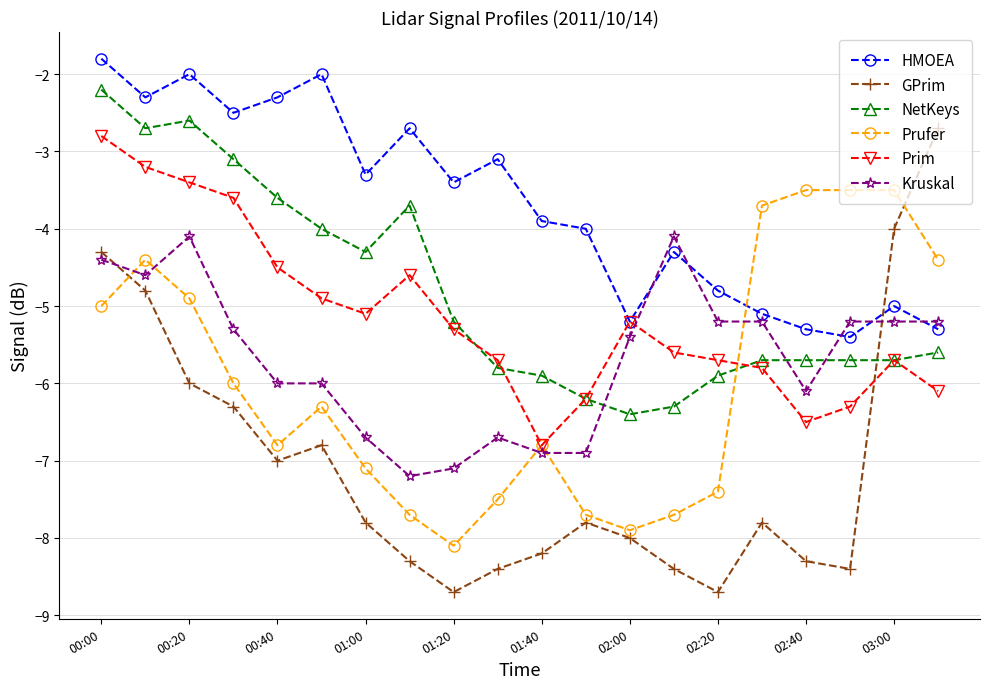

What is the value of the HMOEA point at the 8th from the left?

-2.7